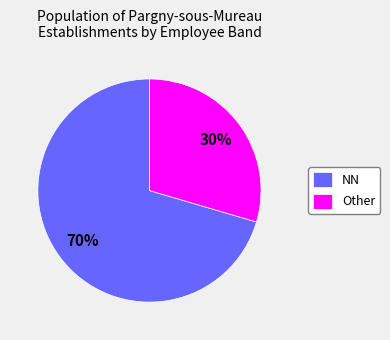

What is the ratio of the value at Other to the value at NN?

0.4